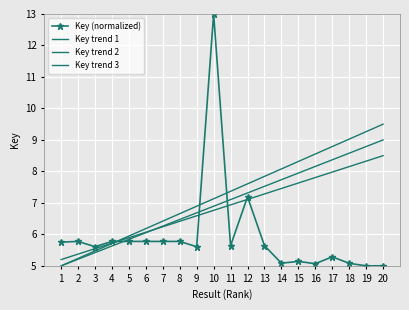

At 18, list the series in order from smallest to largest.

Key (normalized), Key trend 3, Key trend 2, Key trend 1